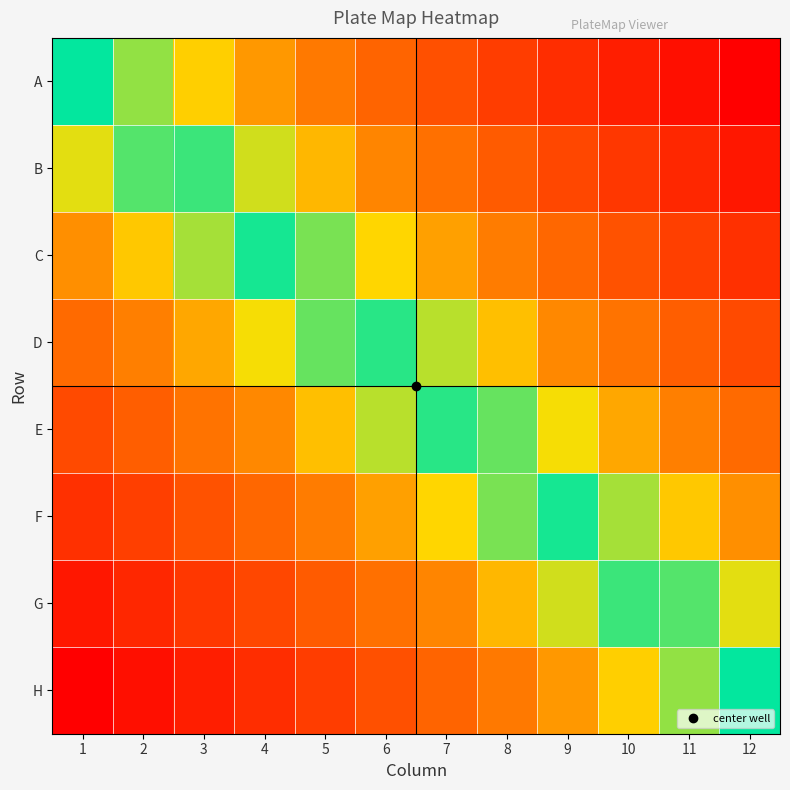

Between 6 and 2, which is larger?

6